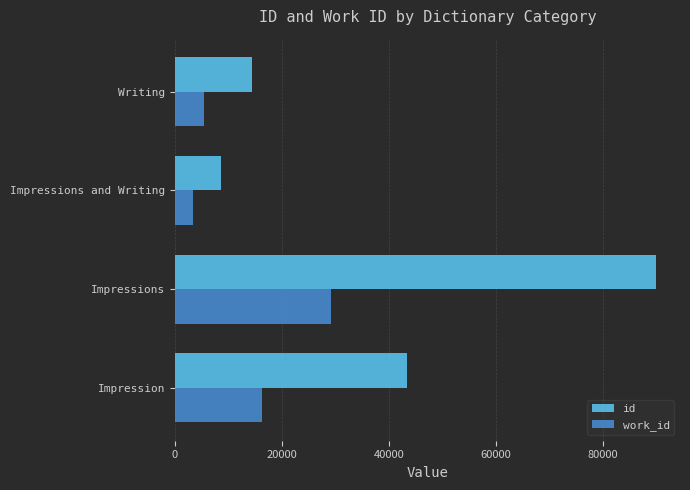

Rank the categories by id value from lowest to highest.

Impressions and Writing, Writing, Impression, Impressions